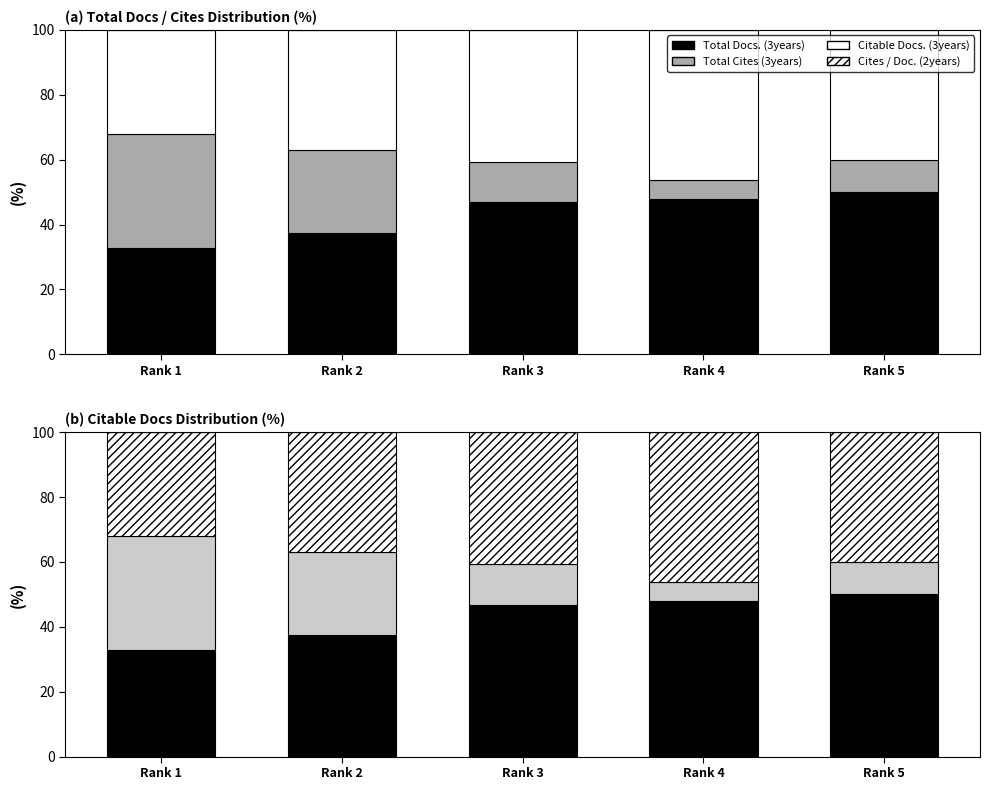

At which label does Total Docs. (3years) reach its minimum?

Rank 1